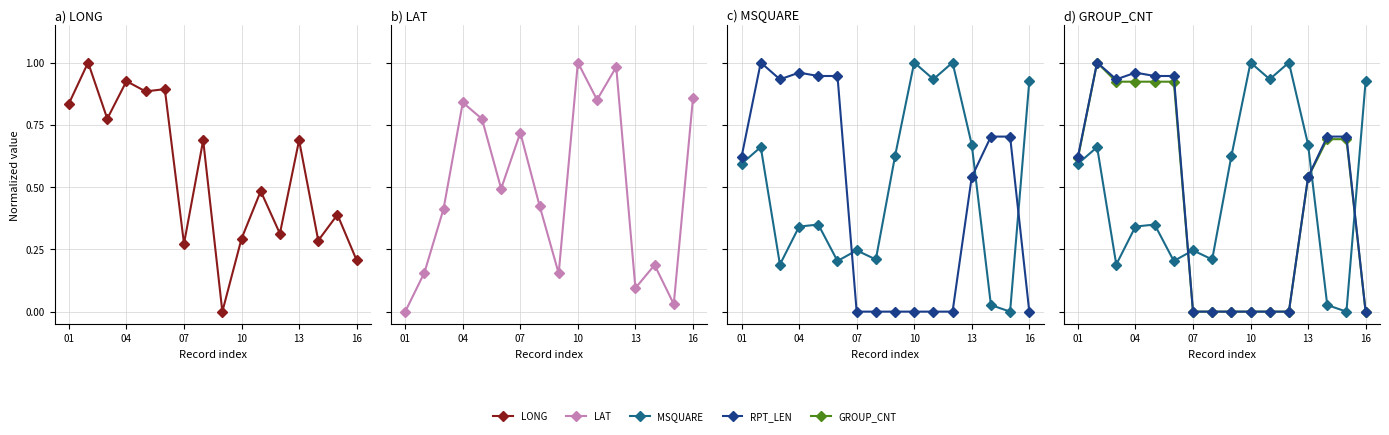

What is the value of the MSQUARE point at the 5th from the left?

0.3